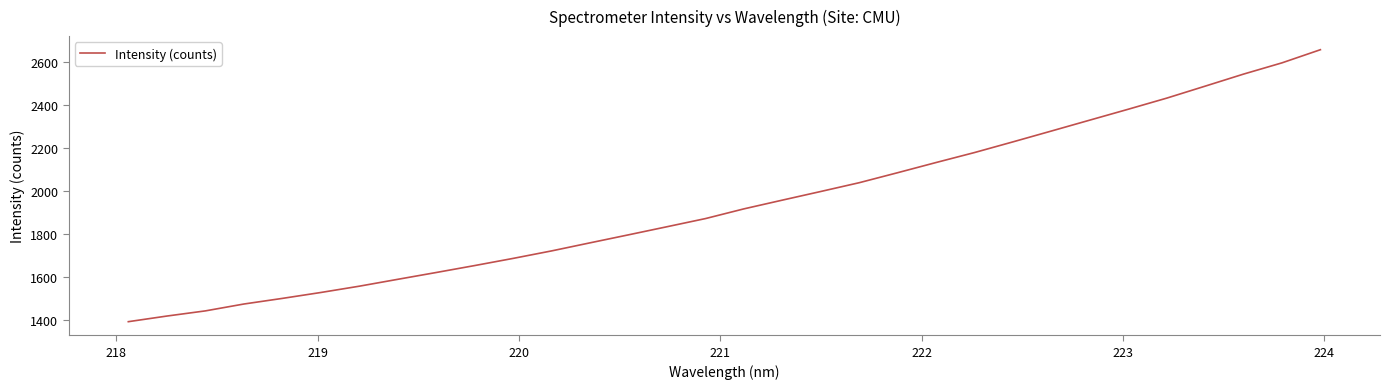

What is the difference between the maximum and minimum values?

1262.8